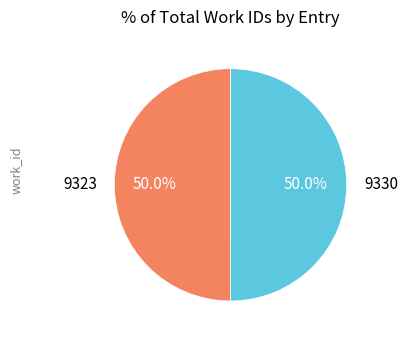

Is it true that 9330 is 60% of the pie?

False